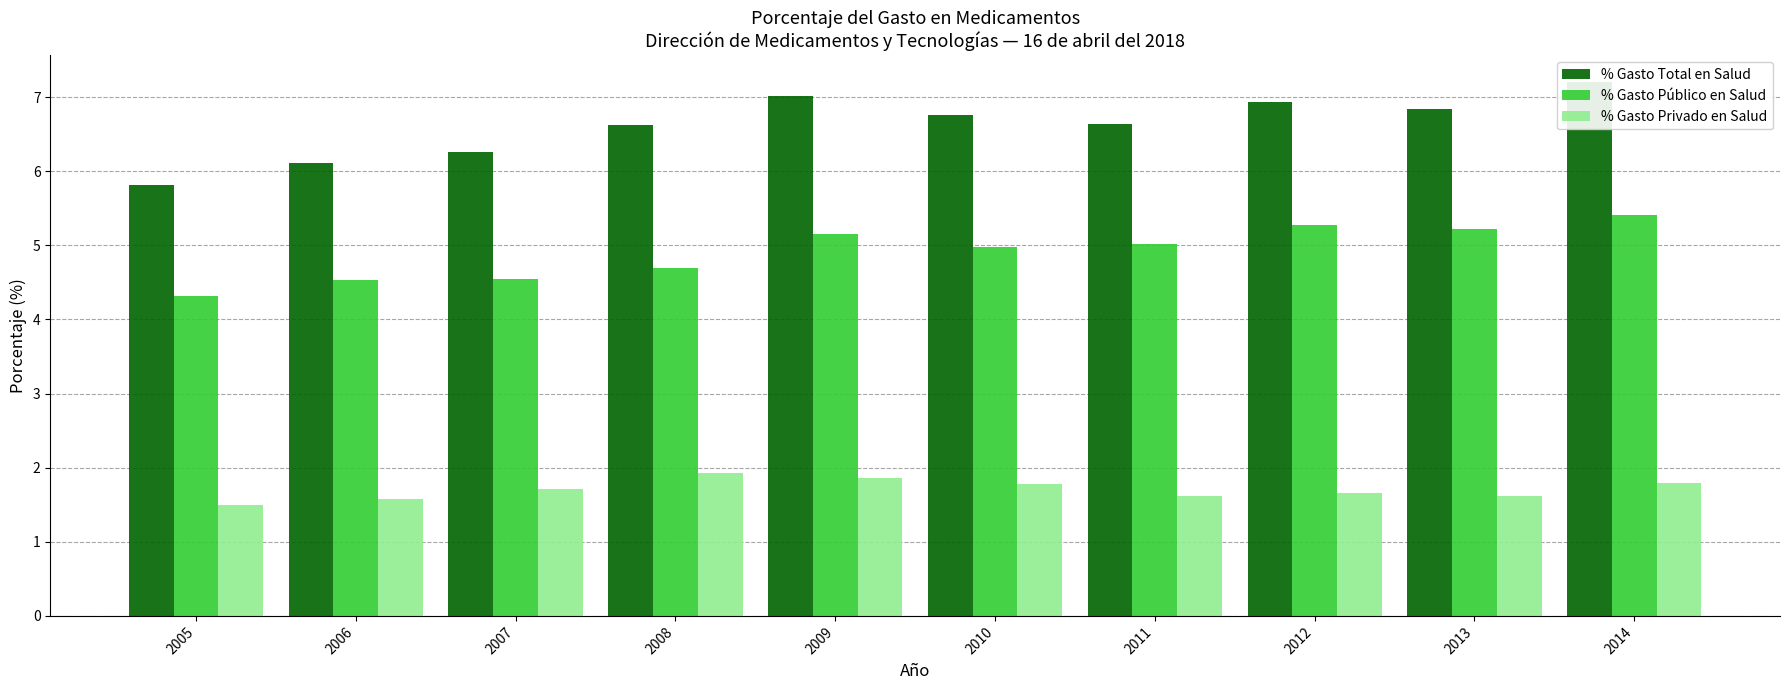

What is the sum of all % Gasto Total en Salud values?

66.2